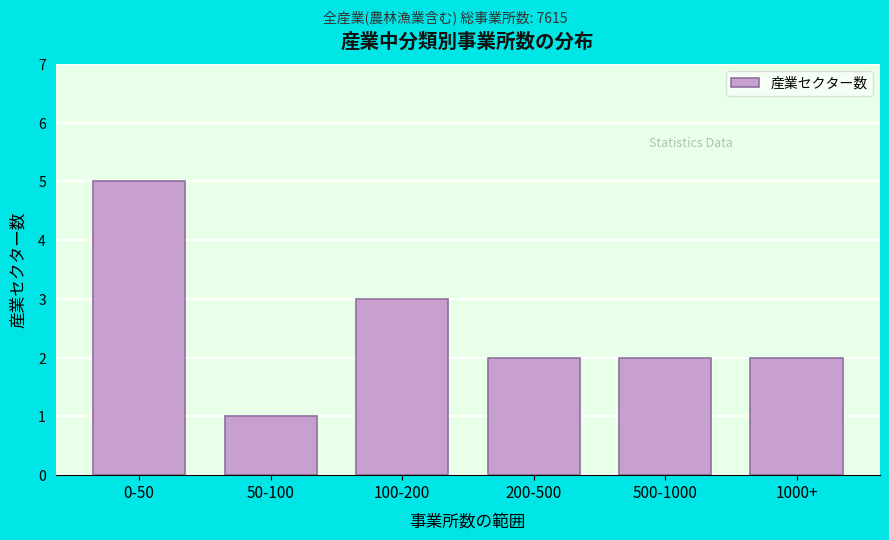

Reading left to right, what are all the values shown in this chart?

5	1	3	2	2	2